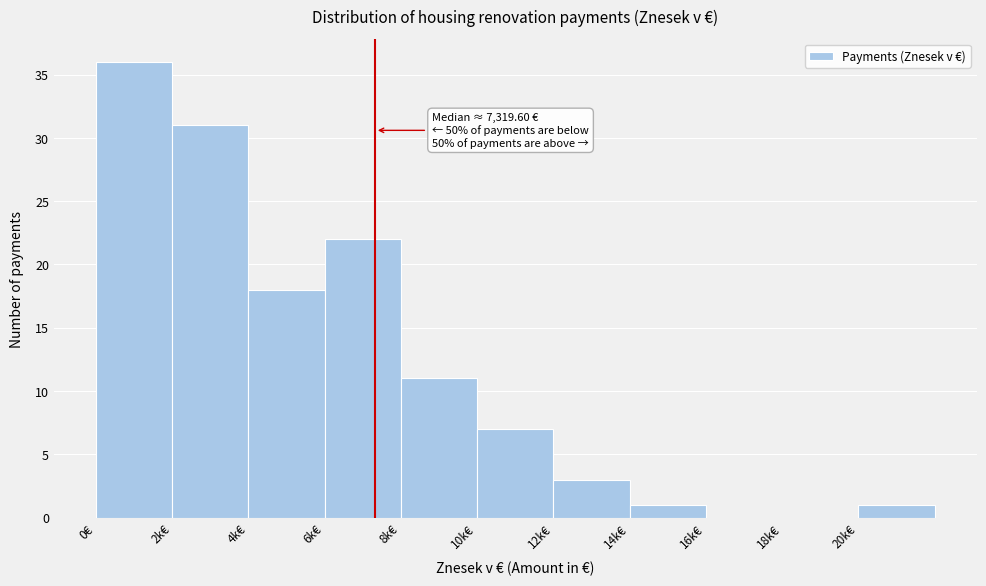

Reading right to left, transcribe all the data shown in this chart.

20k€=1	18k€=0	16k€=0	14k€=1	12k€=3	10k€=7	8k€=11	6k€=22	4k€=18	2k€=31	0€=36